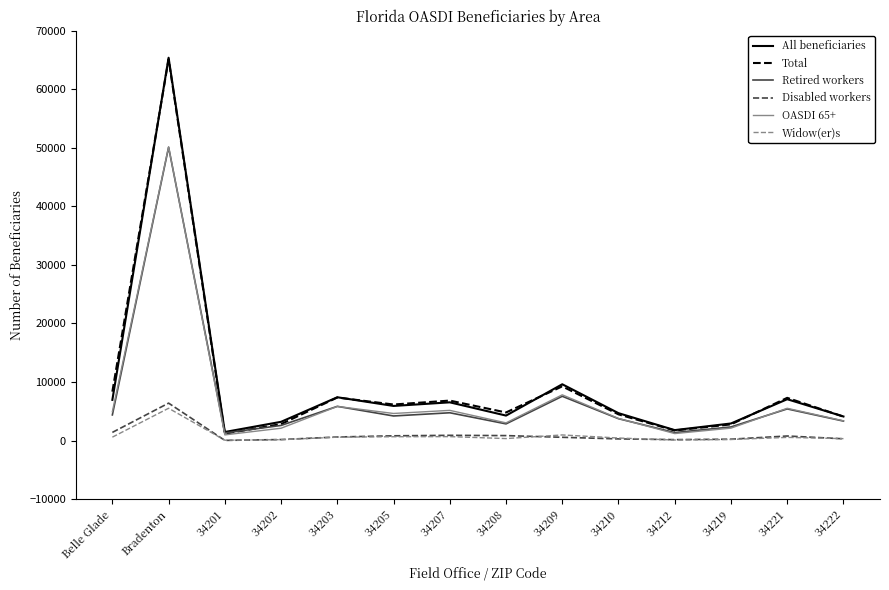

Which series changed the most between Belle Glade and 34208?

Total